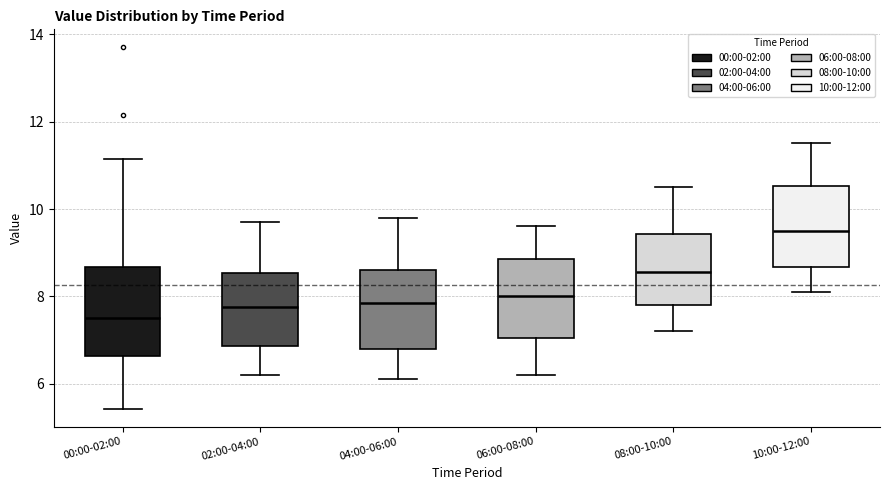

Where does the upper whisker of the box for 08:00-10:00 end on the y-axis? The values are not printed on the chart, so give them approximately, as read against the axis.

10.6